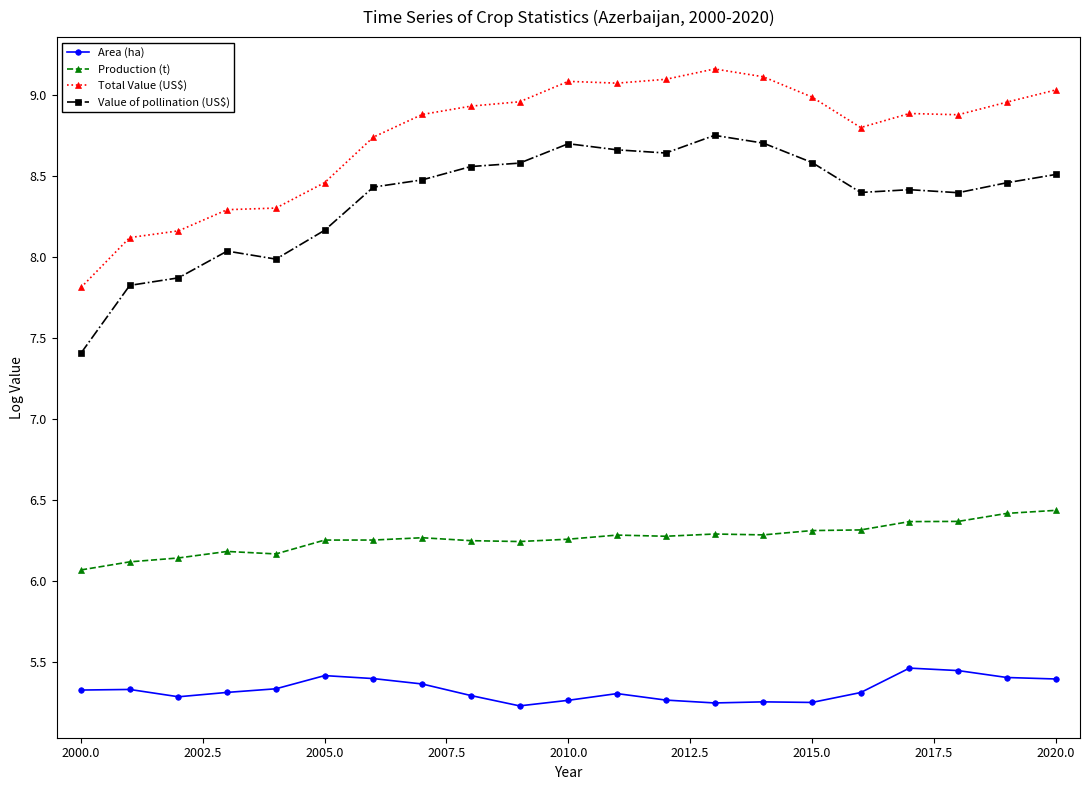

True or false: Total Value (US$) has more than 1 interior local peaks.

True